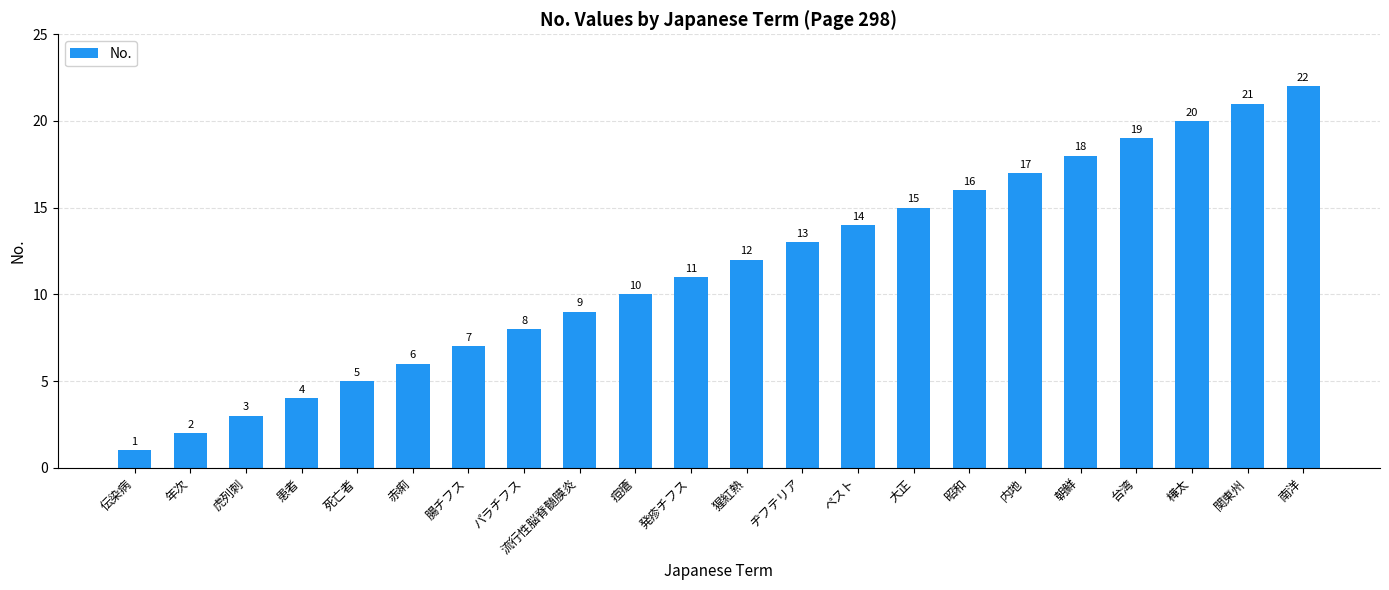

What is the difference between the values at ペスト and 大正?

1